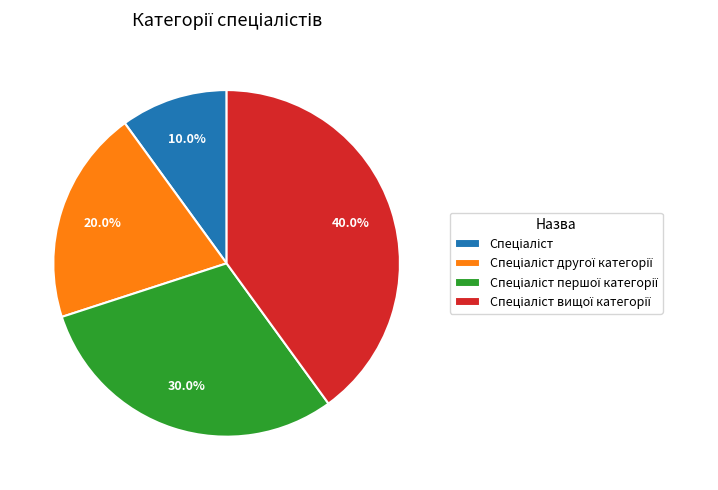

Is there any slice that represents more than half of the pie?

No